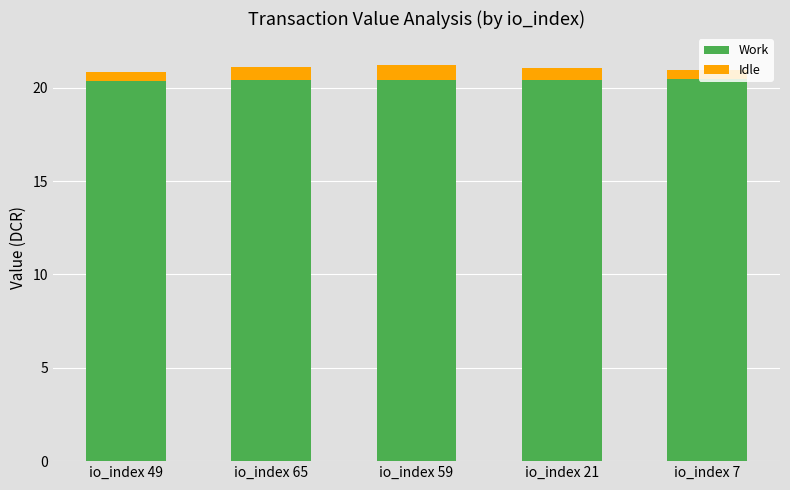

Are the bars horizontal?

No